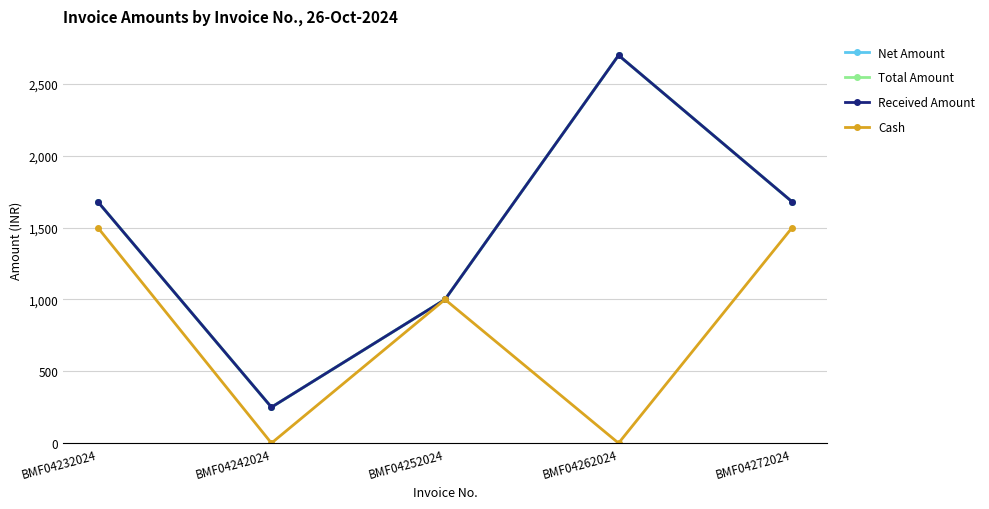

Does the chart have visible grid lines?

Yes